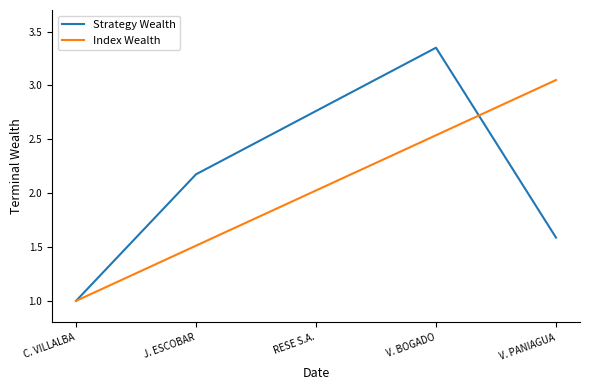

What is the spread (max minus min) of values at J. ESCOBAR?

0.7